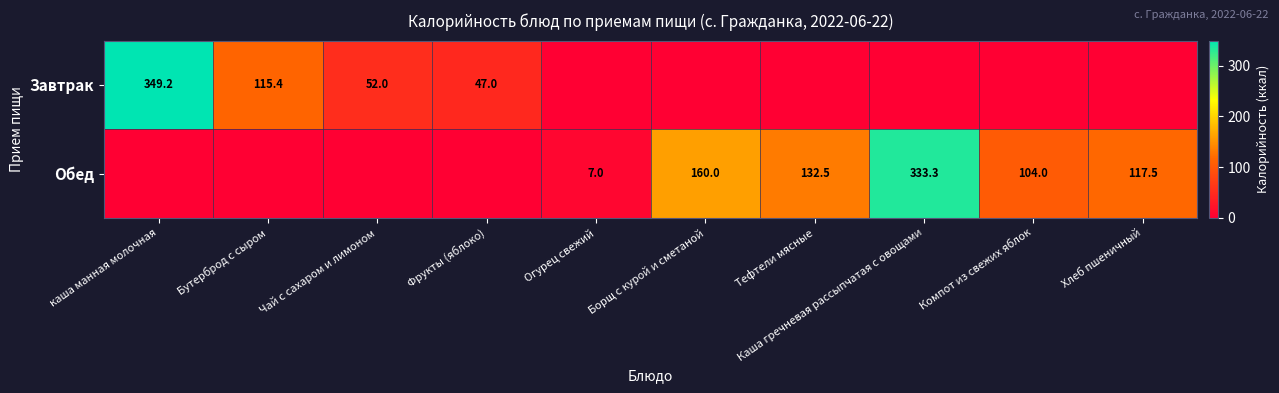

The value of Обед at Тефтели мясные is 132.5. True or false?

True